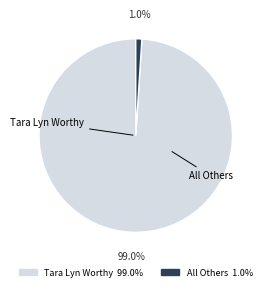

To the nearest percent, what is the difference between the Tara Lyn Worthy and All Others slice percentages?

98%